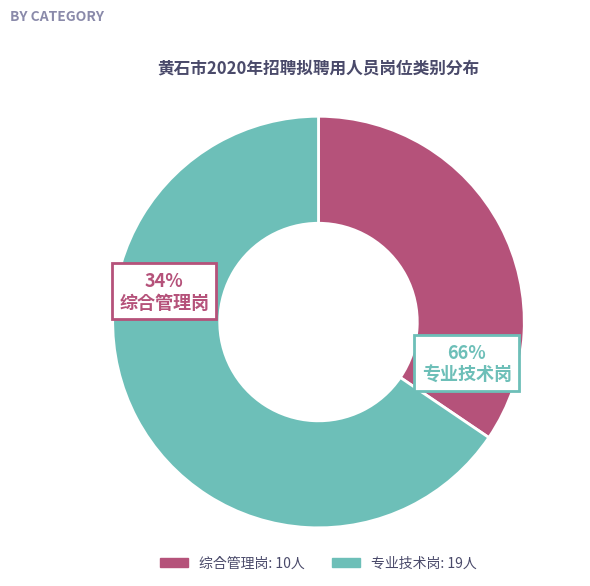

The 综合管理岗 slice represents 20% of the pie. True or false?

False